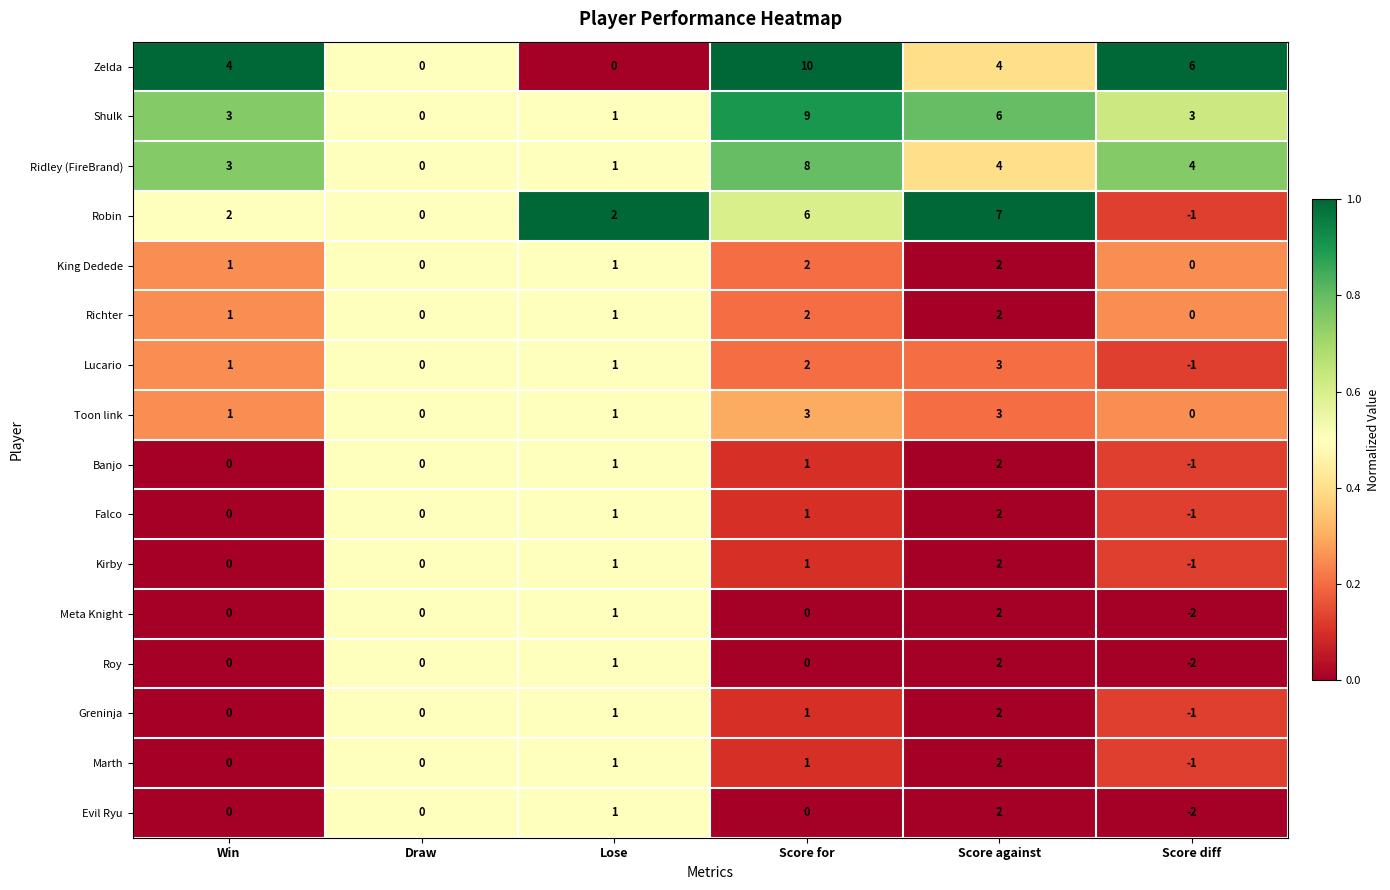

Which series has the largest range (max minus min)?

Zelda